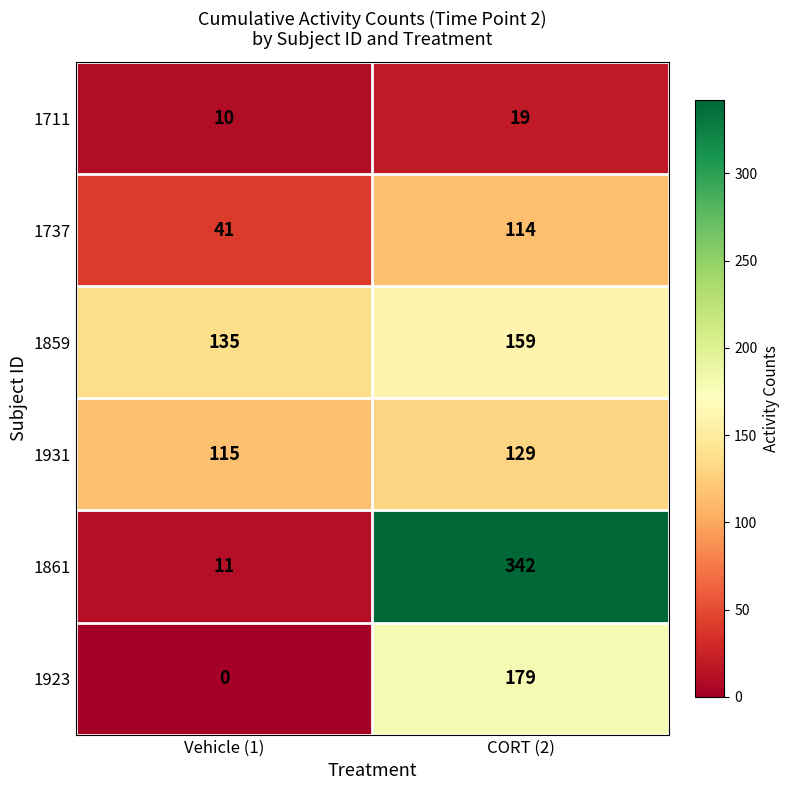

Count the number of data series in this chart.

6